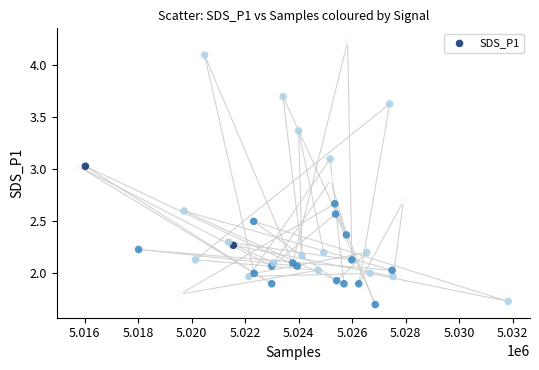

What is the range of Y values (max minus min)?

2.5